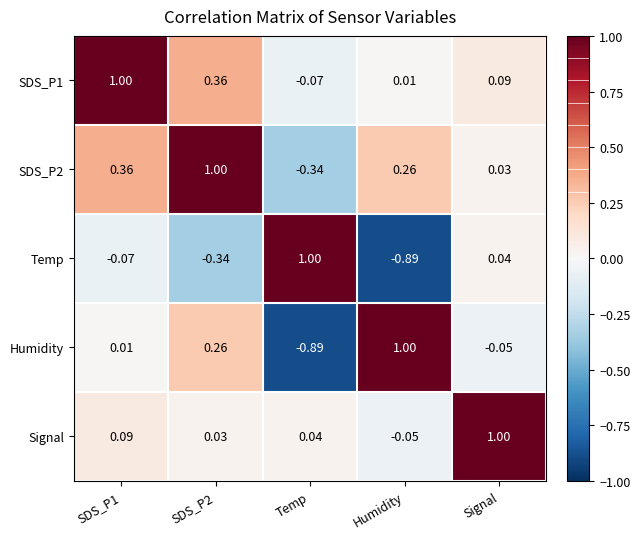

At which label does Temp reach its minimum?

Humidity